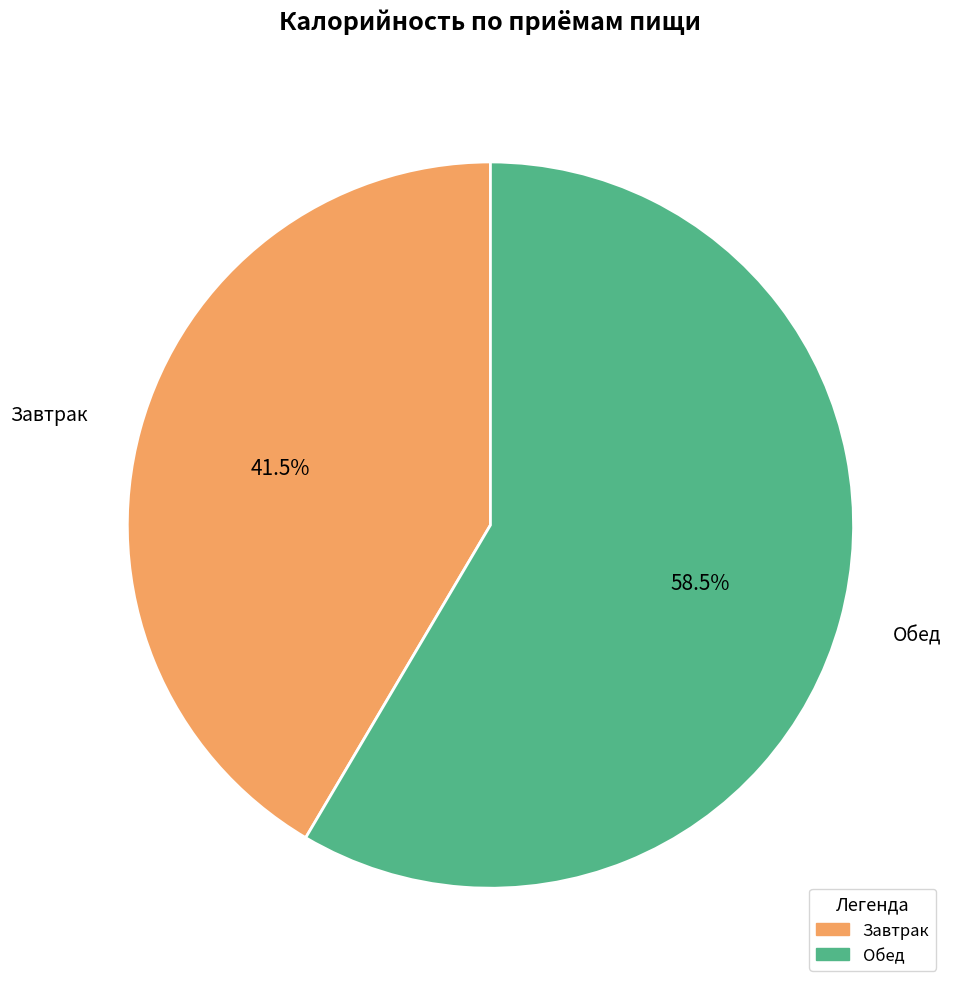

To the nearest percent, what is the difference between the largest and smallest slice percentages?

17%